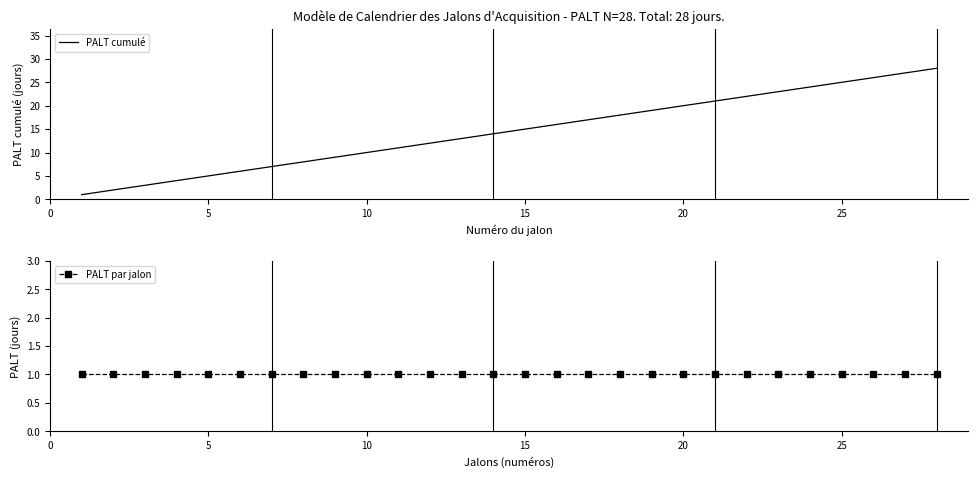

What is the average value of the PALT cumulé series?

14